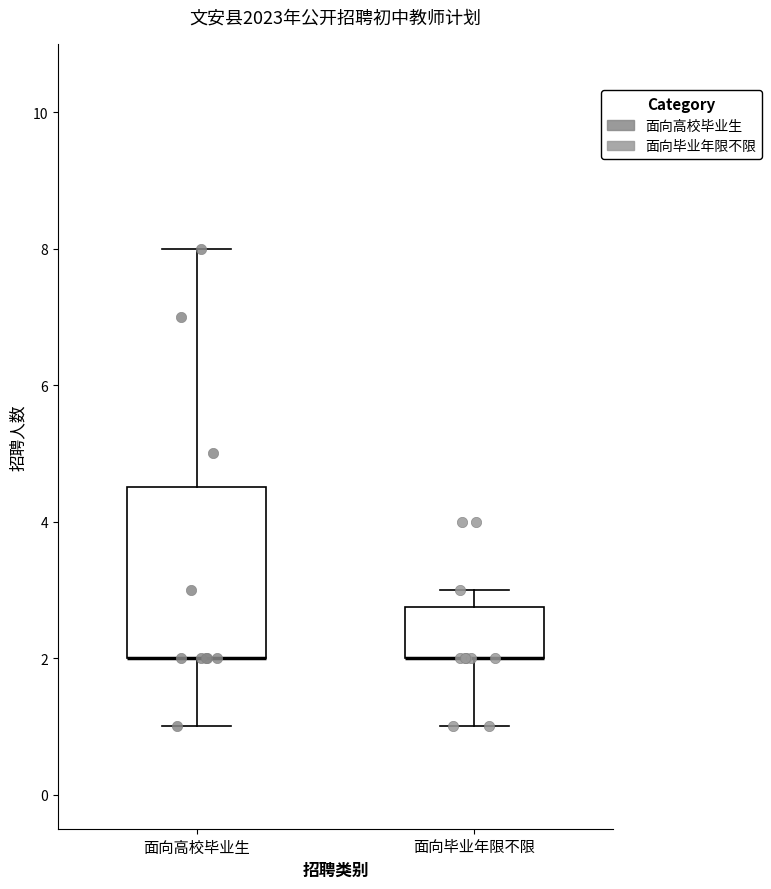

Reading left to right, transcribe this box plot: for each box, give where its median line is, the range the box spans, and where its two whiskers end, as read against the y-axis. The values are not printed on the chart, so give them approximately, as read against the axis.

面向高校毕业生: median 2.0 (drawn on the box's lower edge), box 2.0 to 4.6, whiskers 1.0 to 8.0
面向毕业年限不限: median 2.0 (drawn on the box's lower edge), box 2.0 to 2.8, whiskers 1.0 to 3.0